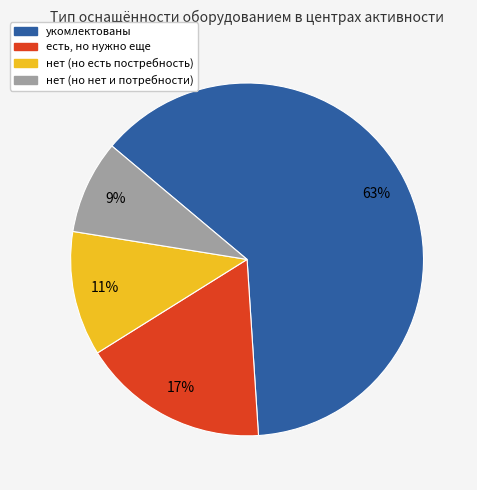

Approximately how many times larger is the value at укомлектованы compared to есть, но нужно еще?

3.7